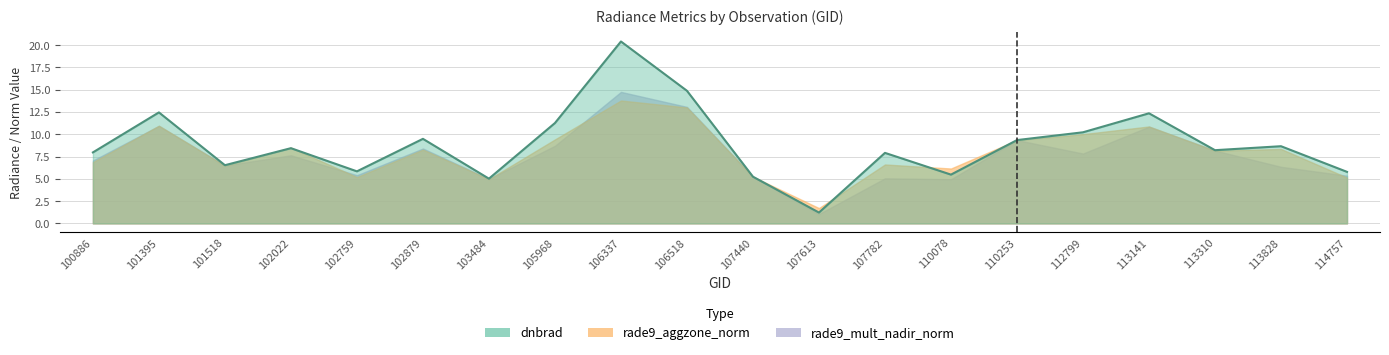

Rank the series by their maximum value, from lowest to highest.

rade9_aggzone_norm, rade9_mult_nadir_norm, dnbrad